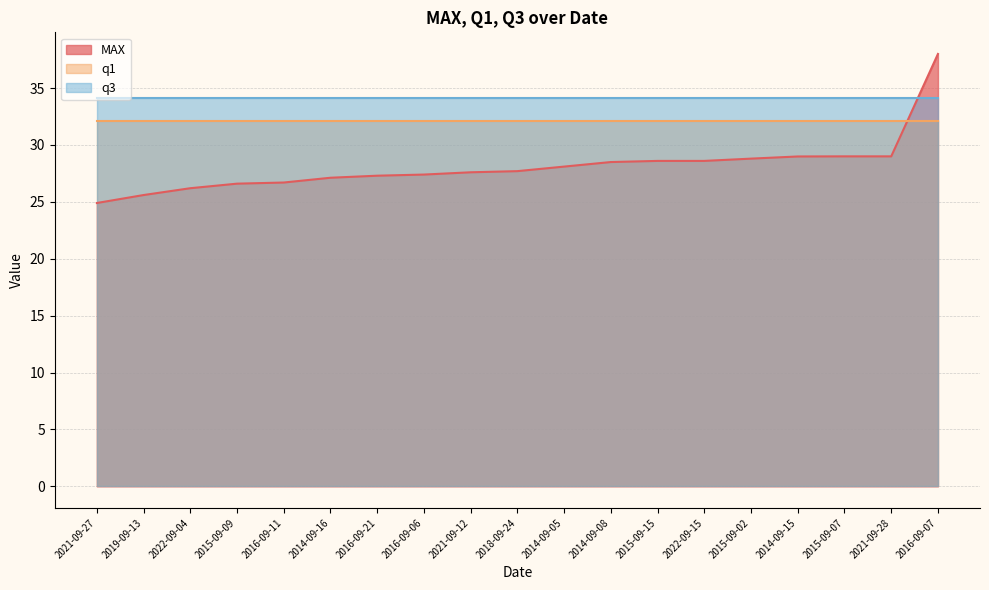

At which label is q3 closest to 34?

2021-09-27